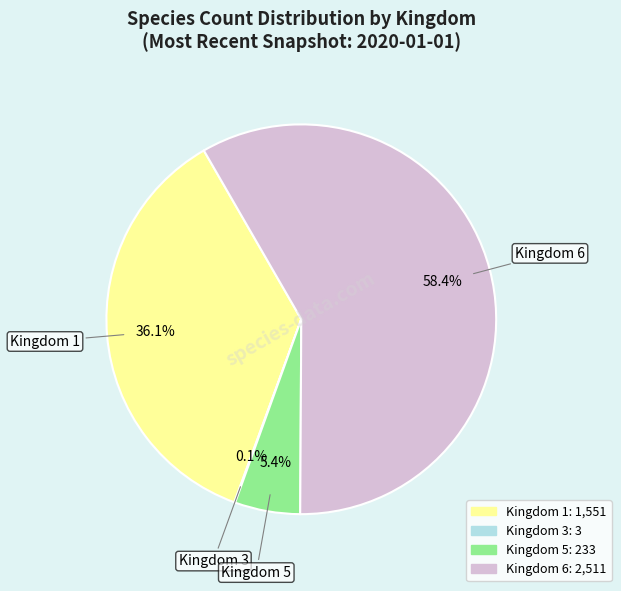

What is the majority slice?

Kingdom 6